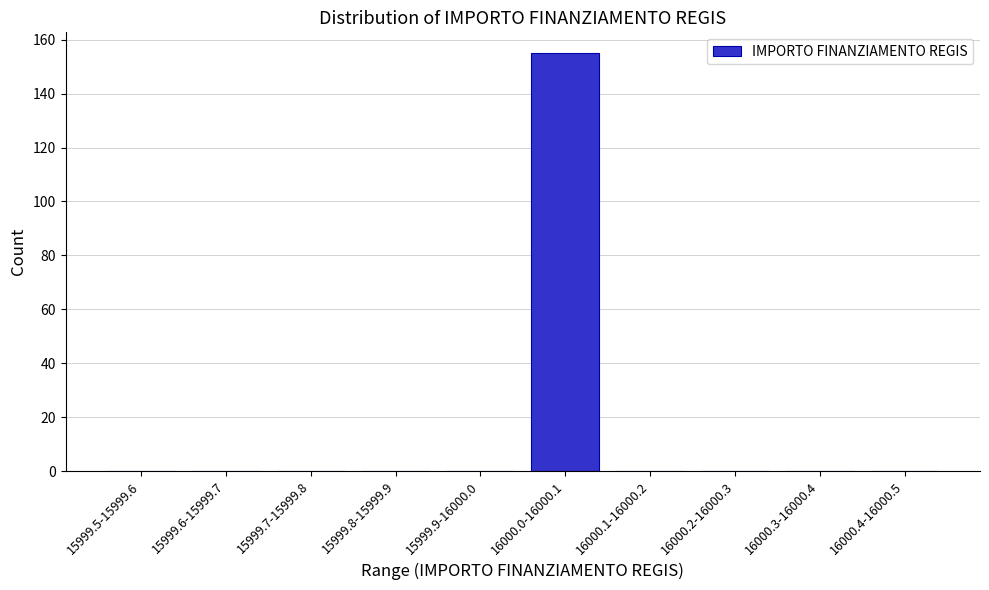

What is the maximum value shown in the chart?

155